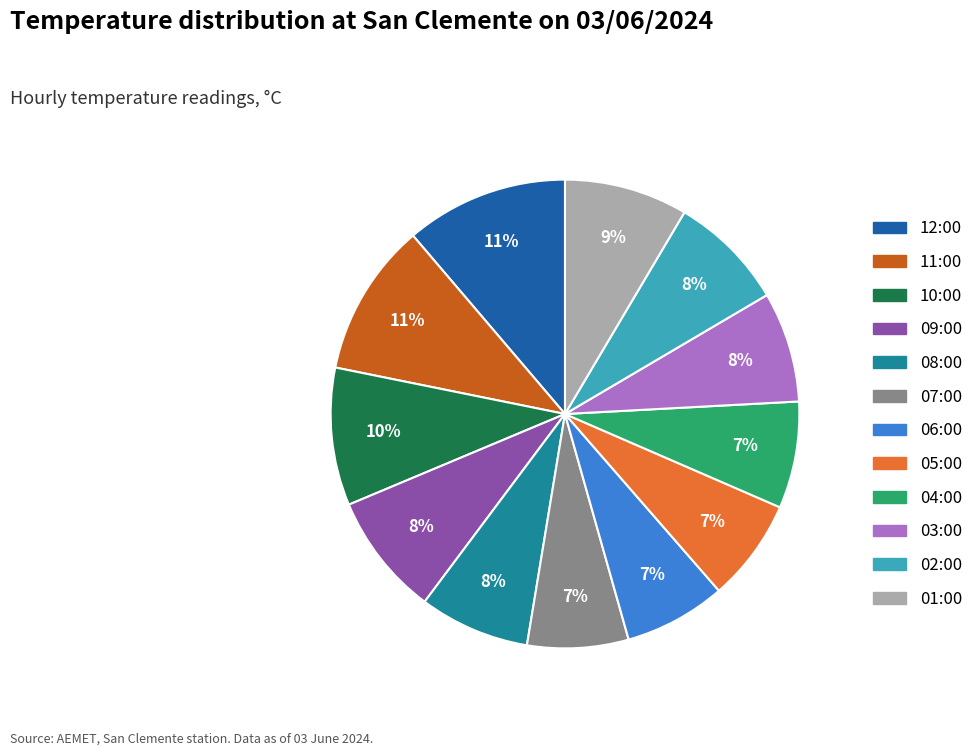

The 05:00 slice represents 7% of the pie. True or false?

True